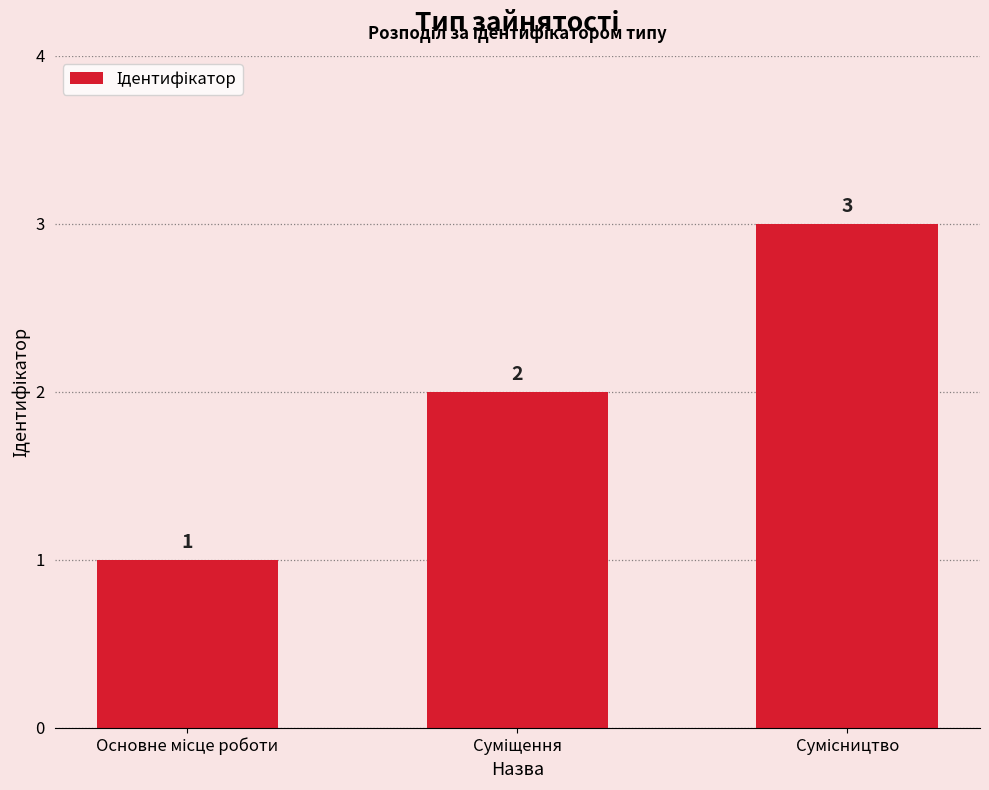

What is the value of the 1st bar from the left?

1